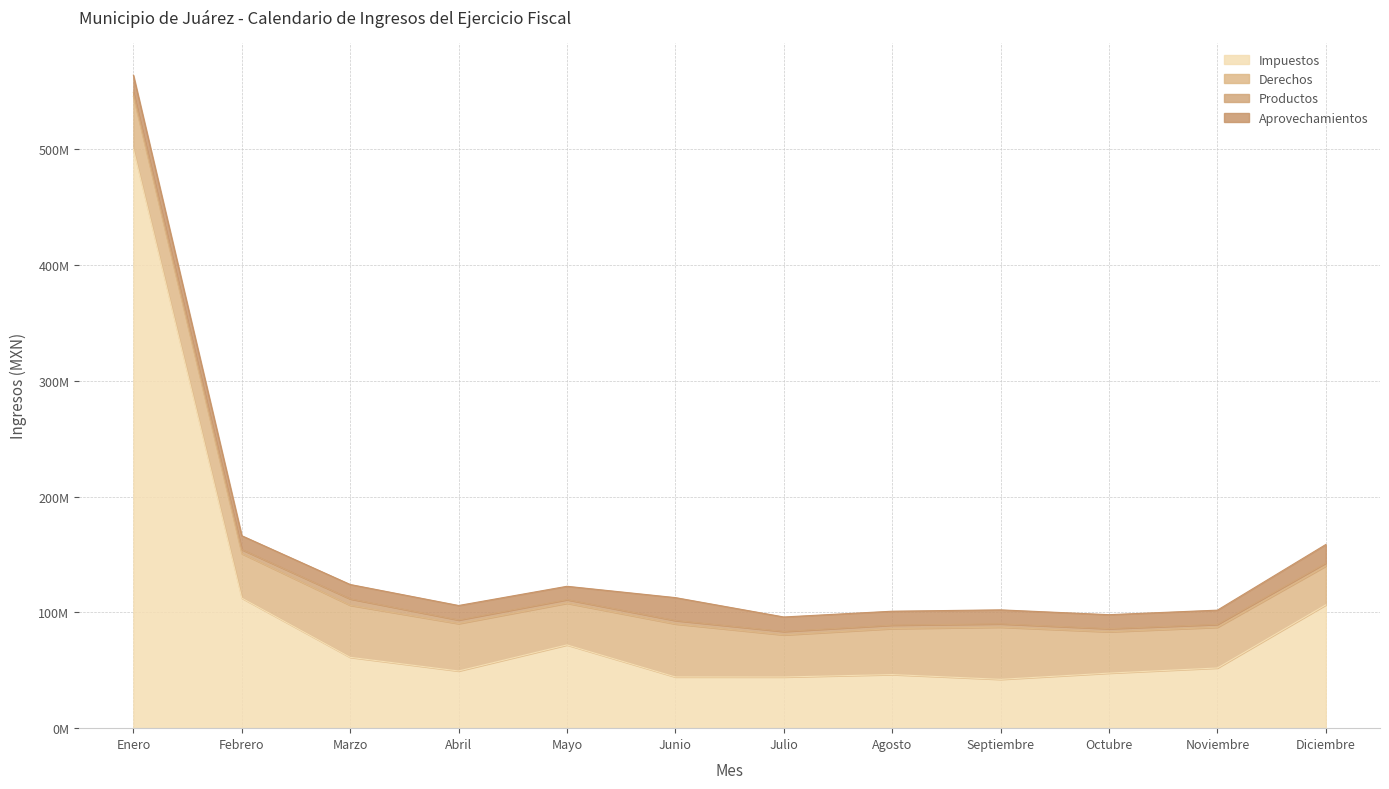

What value does the Productos series have at Junio?

2944123